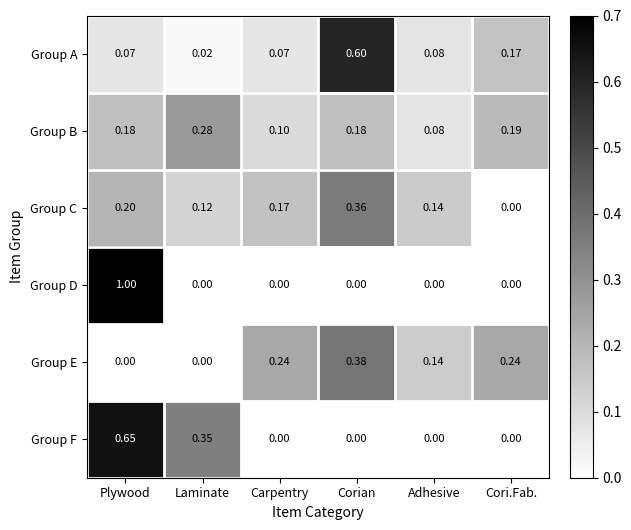

At which label is Group C closest to 0?

Cori.Fab.